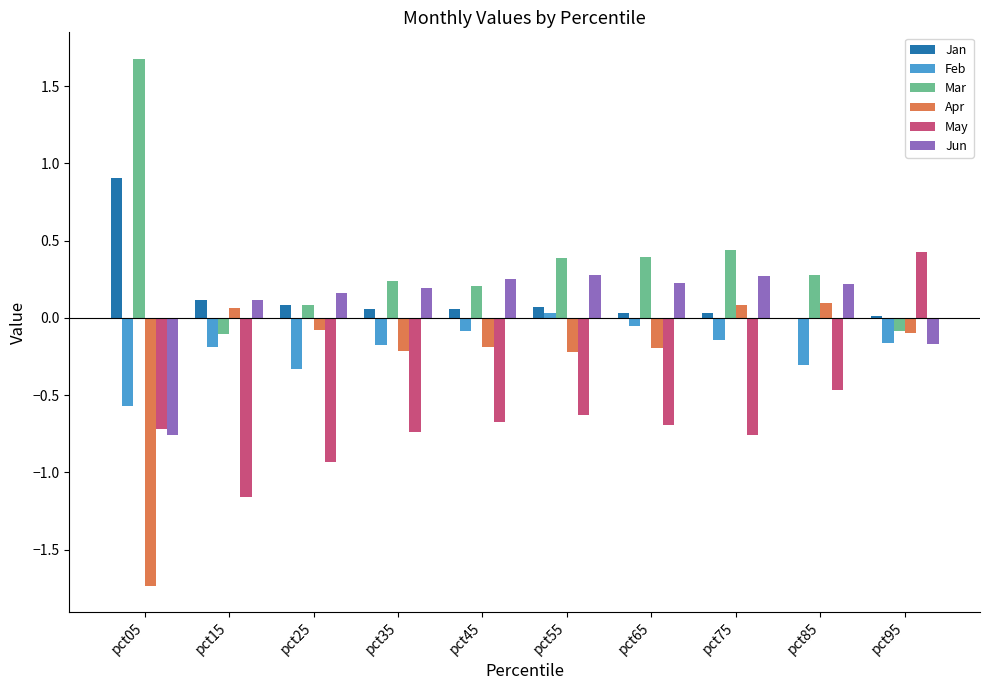

What is the total value across all series at pct45?

-0.4